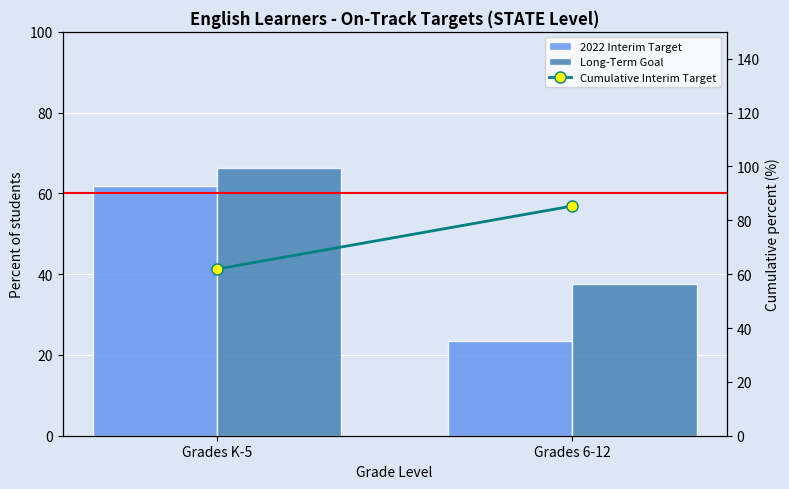

Rank the series by their average value, from highest to lowest.

Cumulative Interim Target, Long-Term Goal, 2022 Interim Target